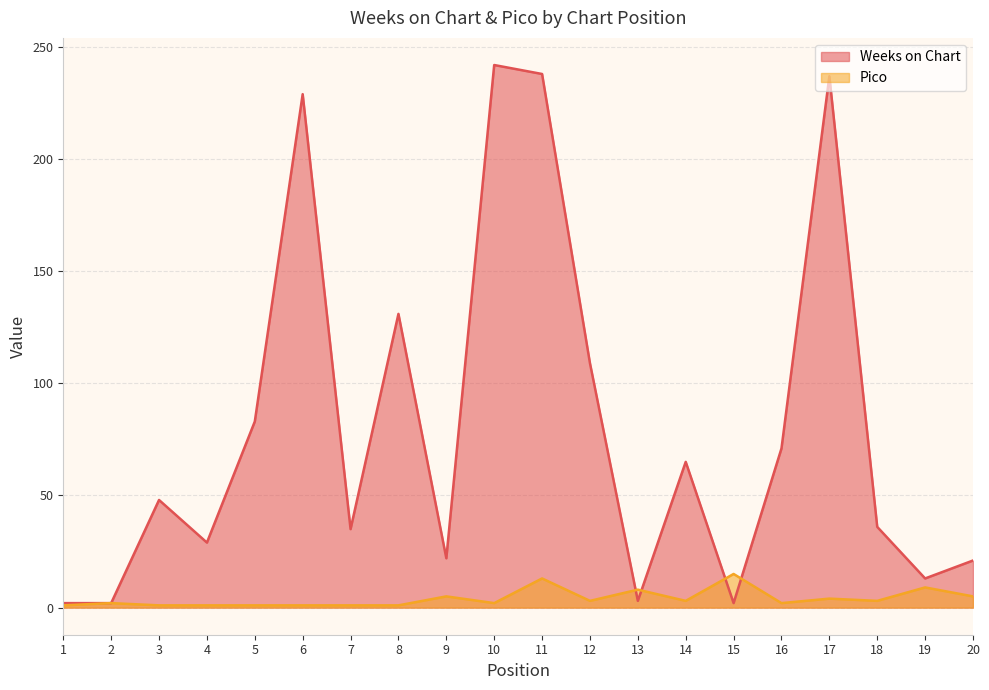

How many series are shown in this chart?

2